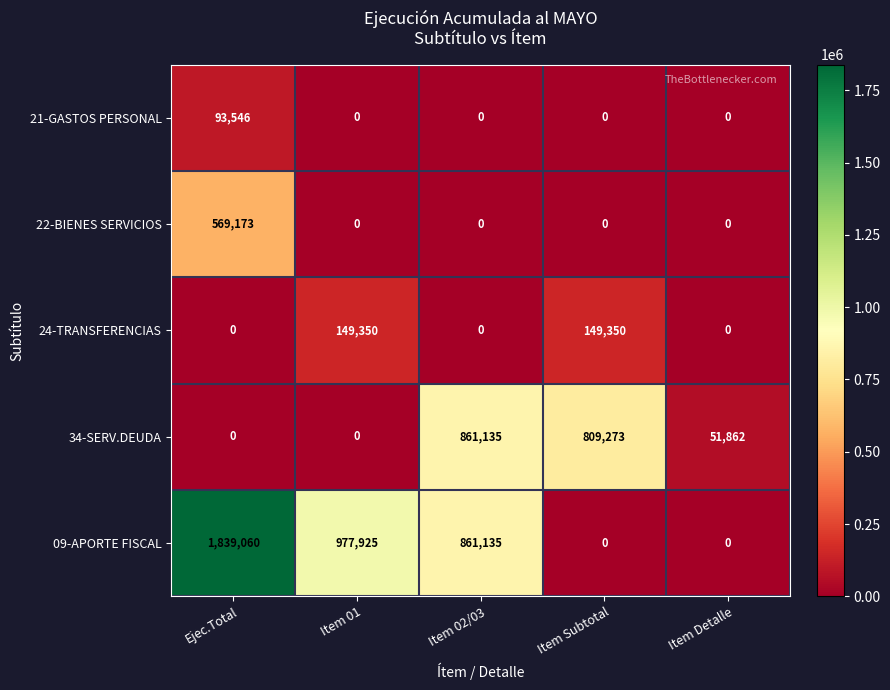

Count the number of categories in the chart.

5